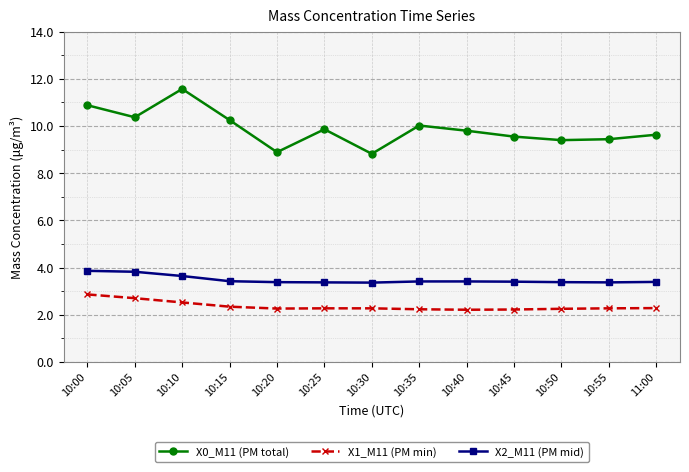

True or false: X0_M11 (PM total) and X2_M11 (PM mid) cross at least once.

False